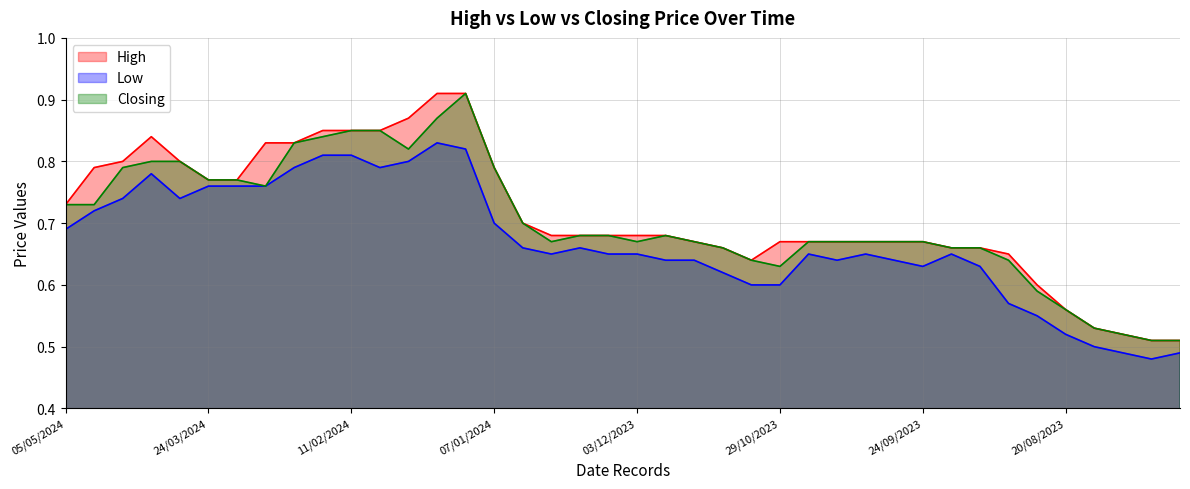

What is the total value across all series at 12?

2.5